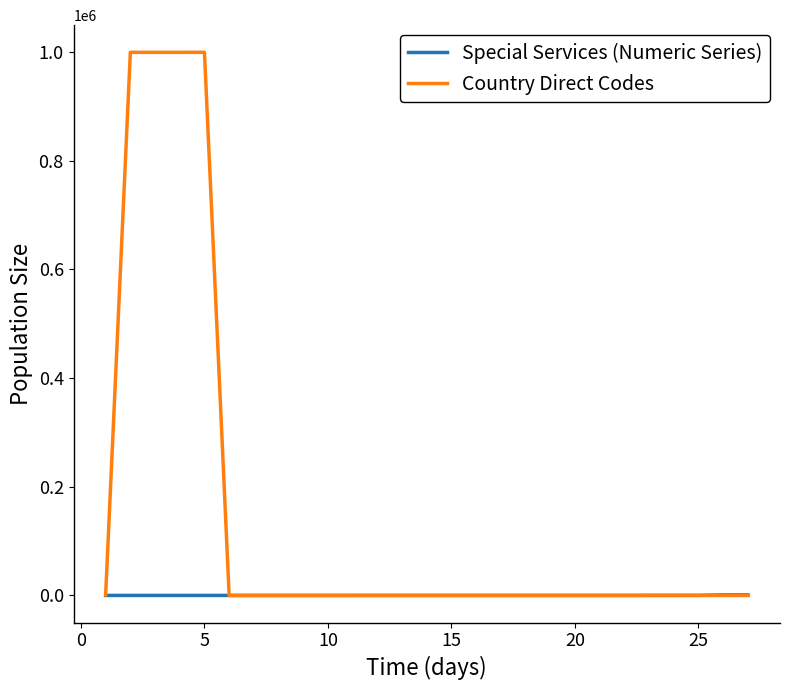

Rank the series by their average value, from lowest to highest.

Special Services (Numeric Series), Country Direct Codes